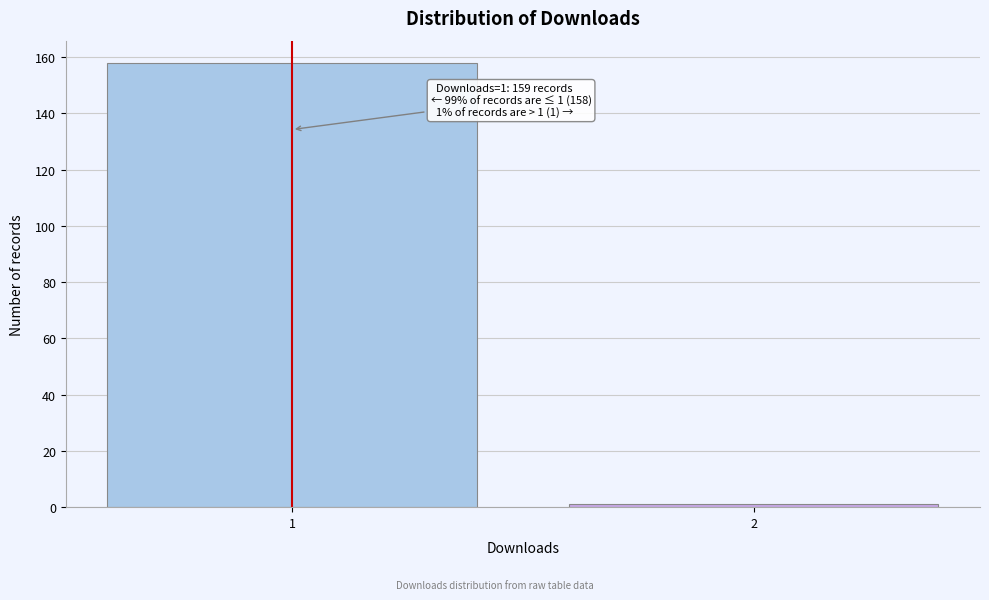

Reading left to right, list all the values displayed in this chart.

1=158	2=1